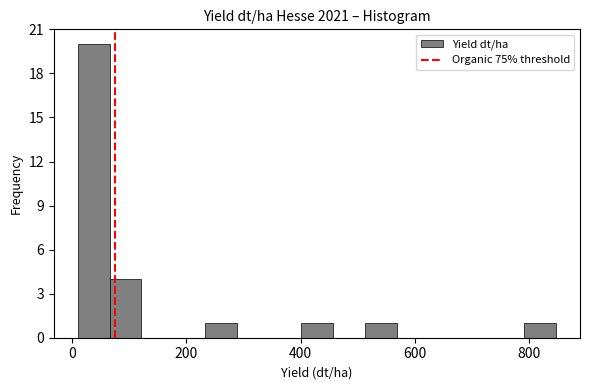

Around what value on the x-axis is the tallest bar? Give the approximate position of its centre, as read against the axis.

40